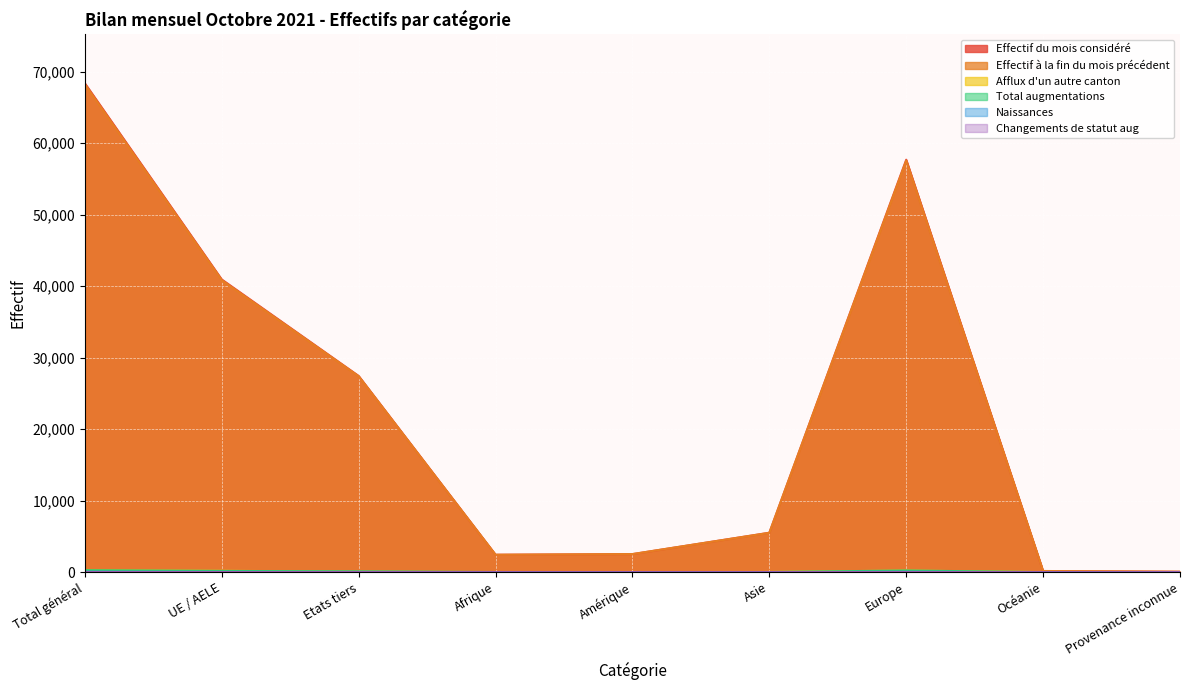

True or false: Total augmentations and Effectif du mois considéré intersect in this chart.

False